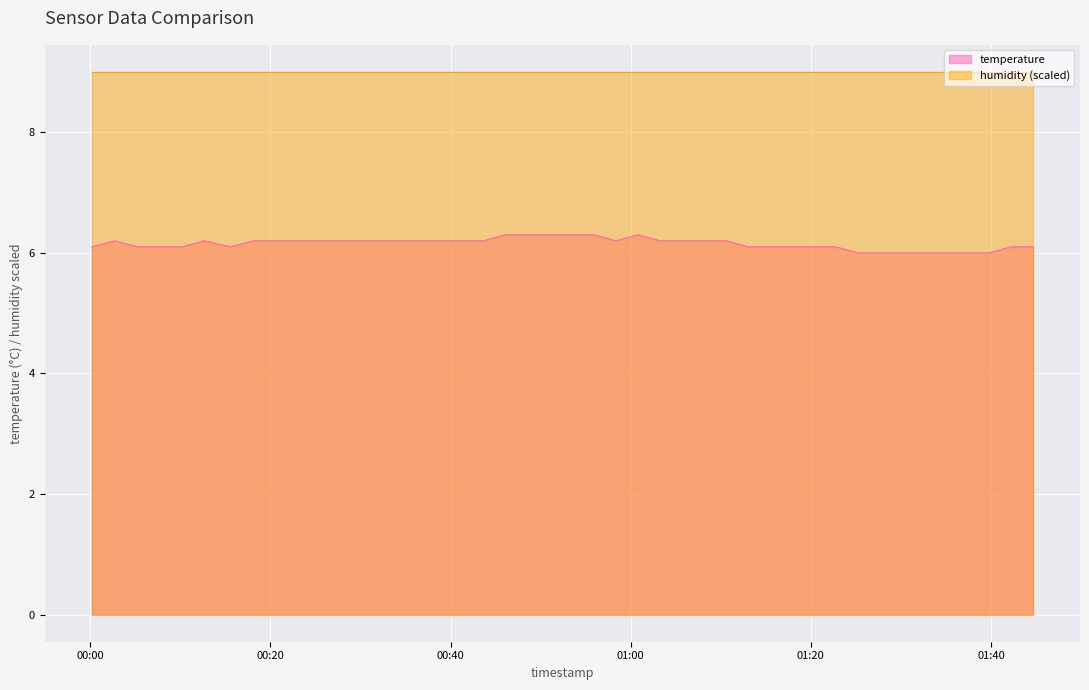

Does the chart display data point markers on the line(s)?

No